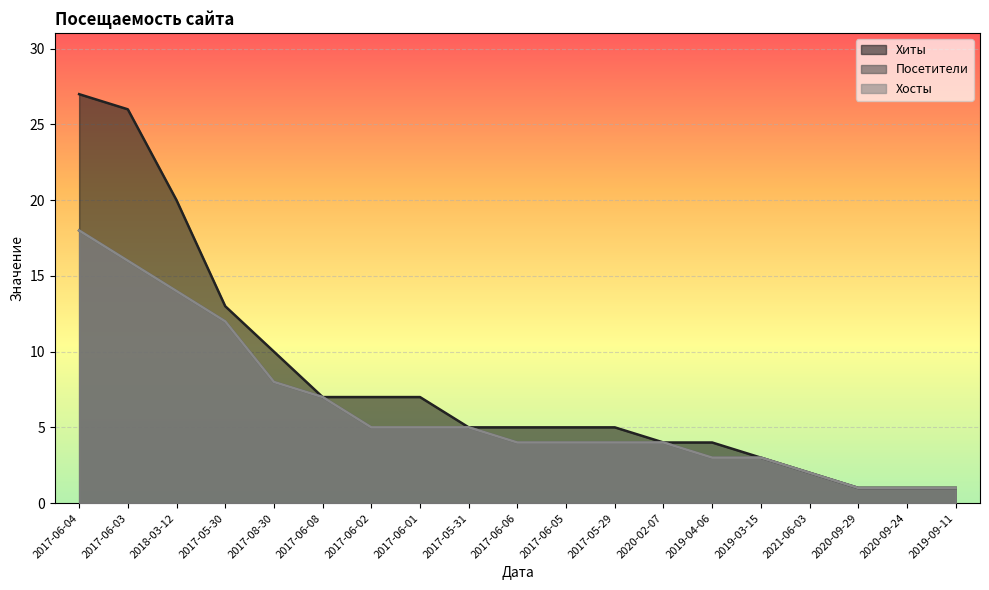

True or false: Хиты and Посетители cross at least once.

False